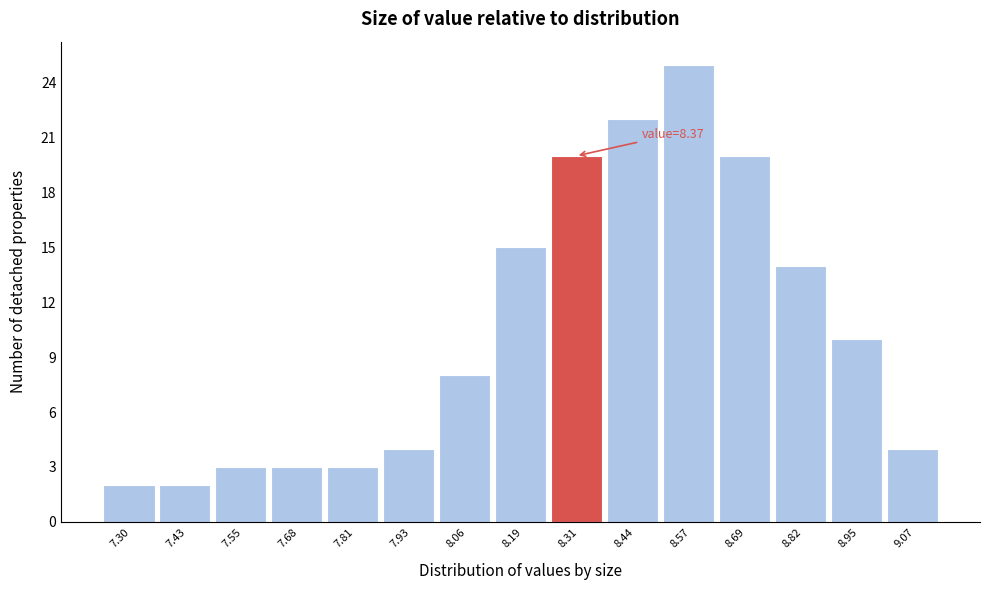

Reading left to right, extract all data points from this chart.

2	2	3	3	3	4	8	15	20	22	25	20	14	10	4